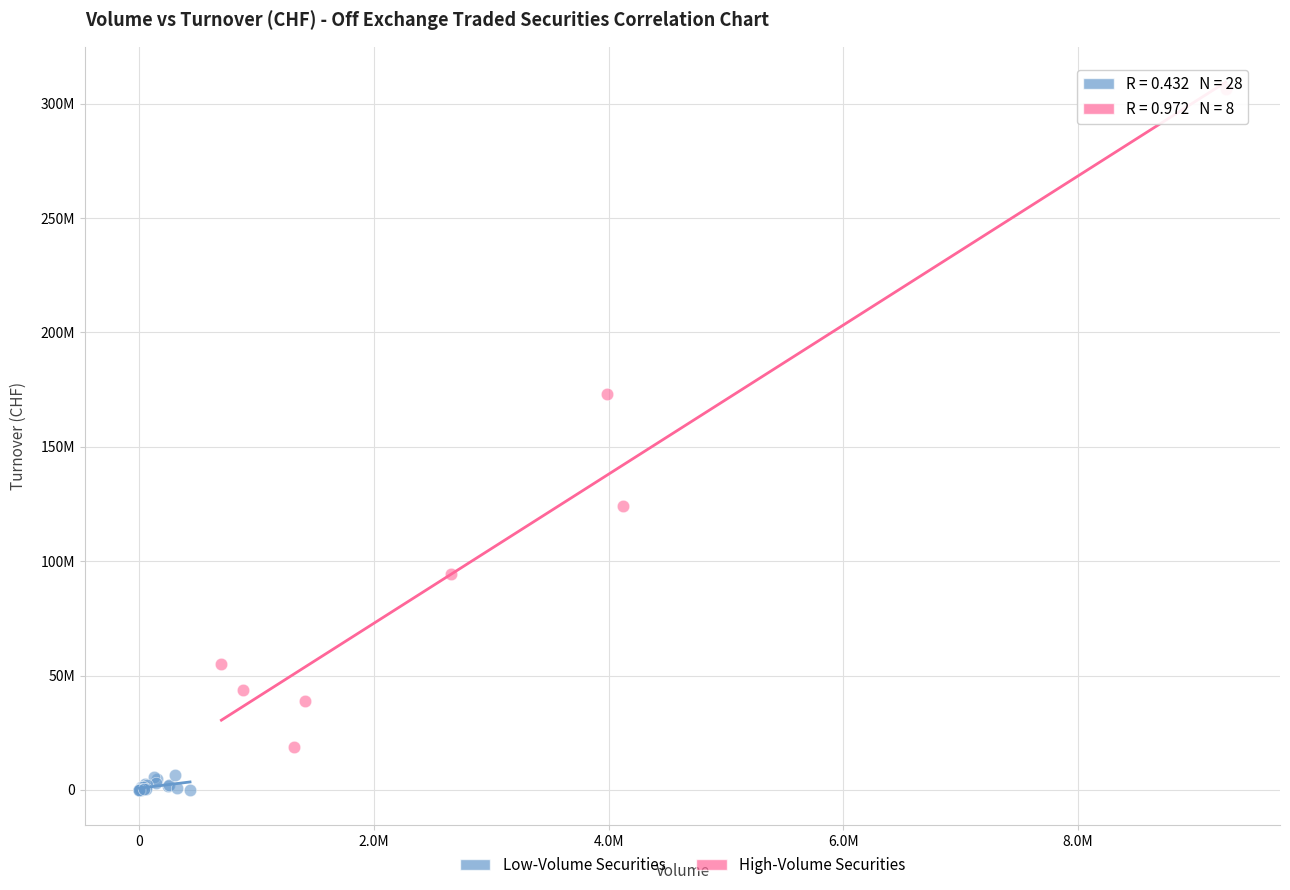

Which series has the widest spread of Y values?

High-Volume Securities